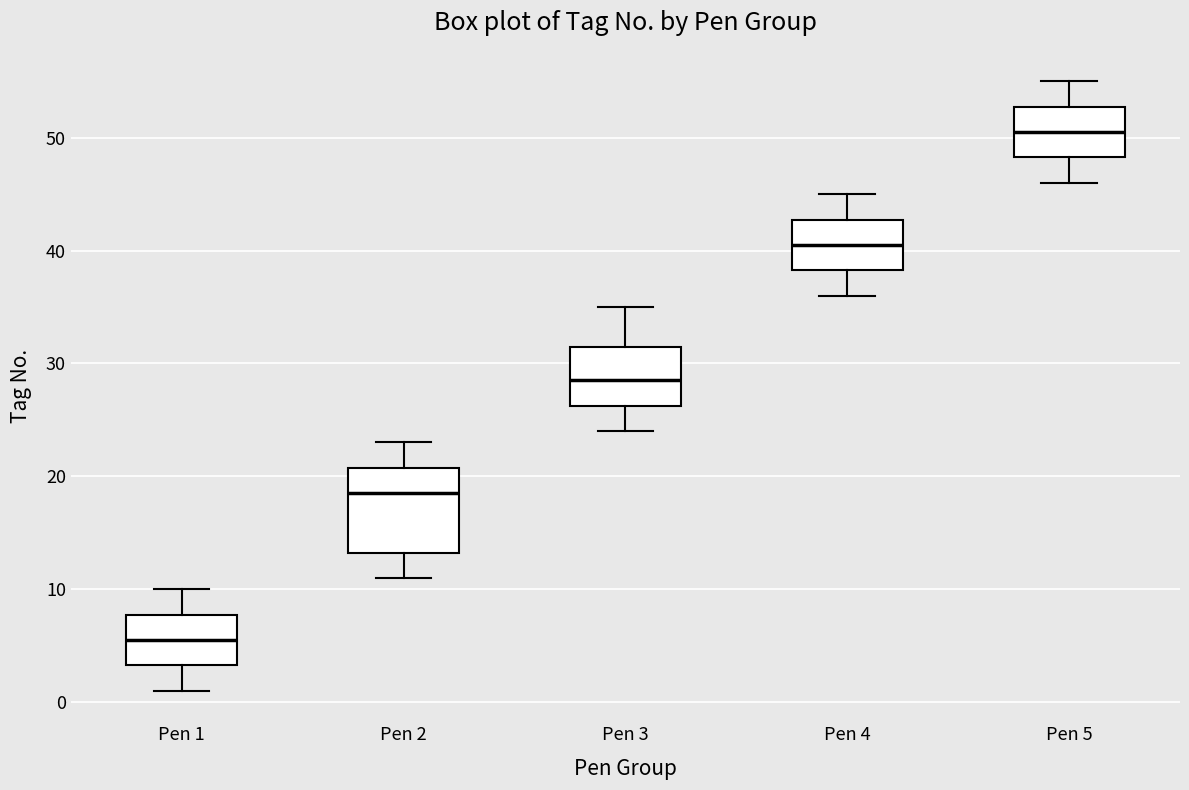

Which box has the lowest median line?

Pen 1